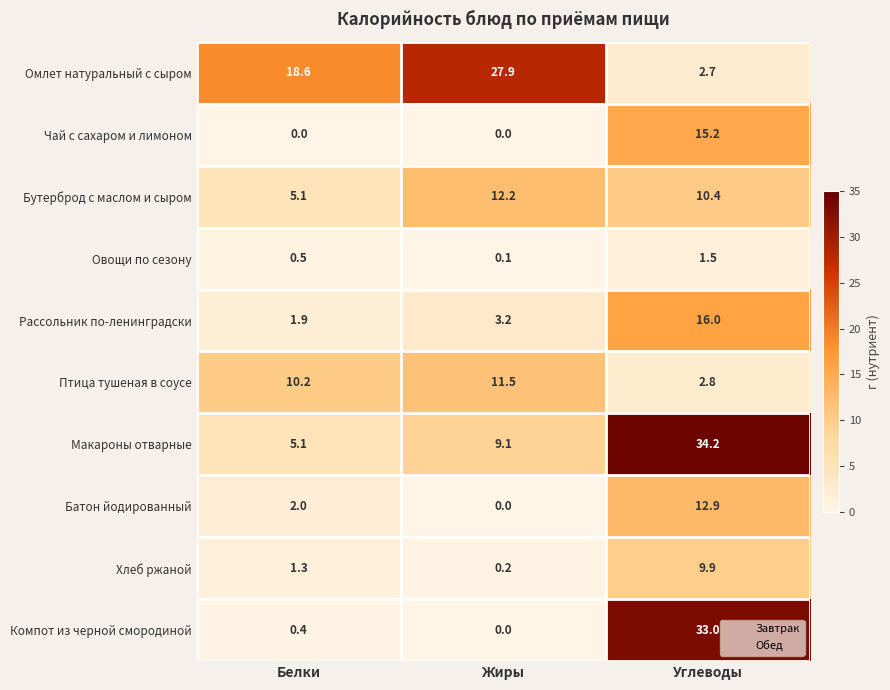

Between Белки and Углеводы, which series saw the biggest shift?

Компот из черной смородиной